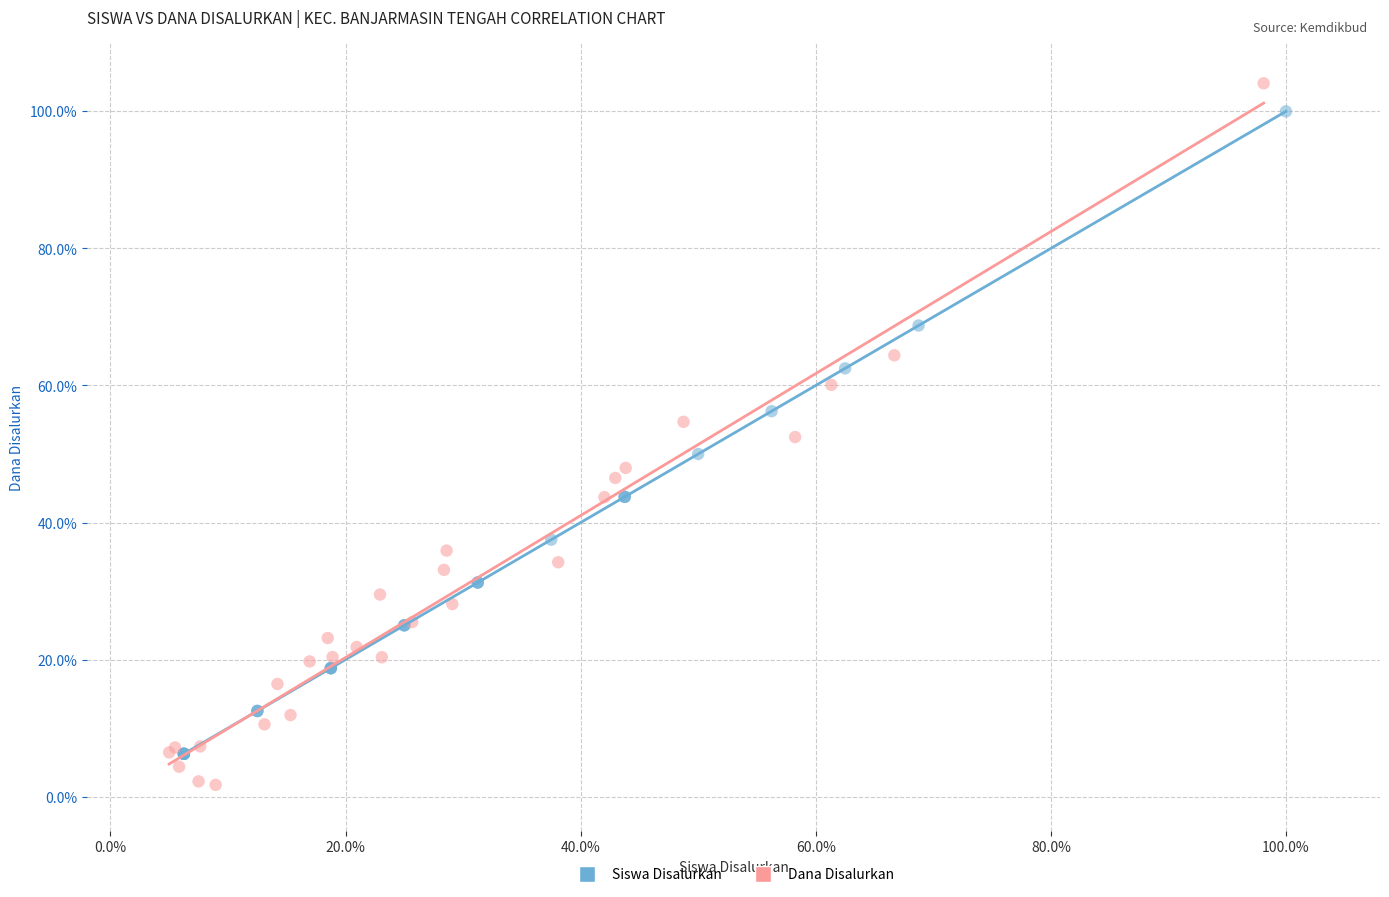

Which series has the widest spread of Y values?

Dana Disalurkan